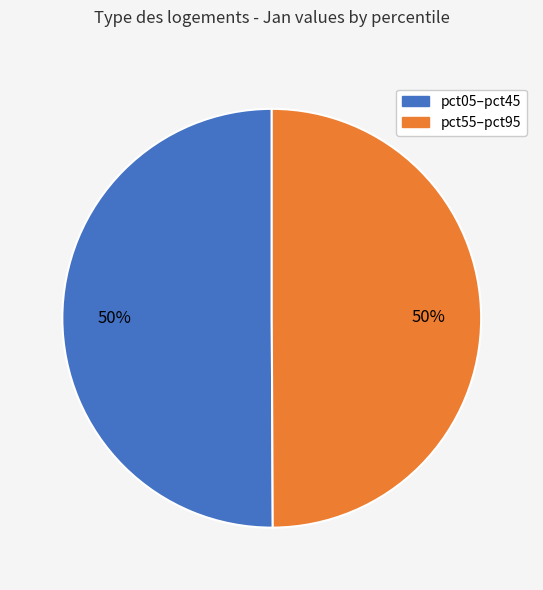

To the nearest percent, what portion does pct05–pct45 represent?

50%